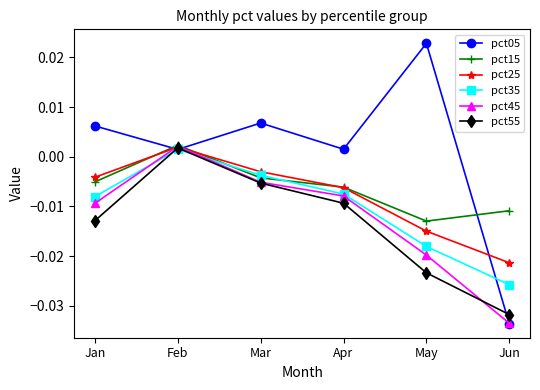

Which series changed the most between Jan and Feb?

pct55